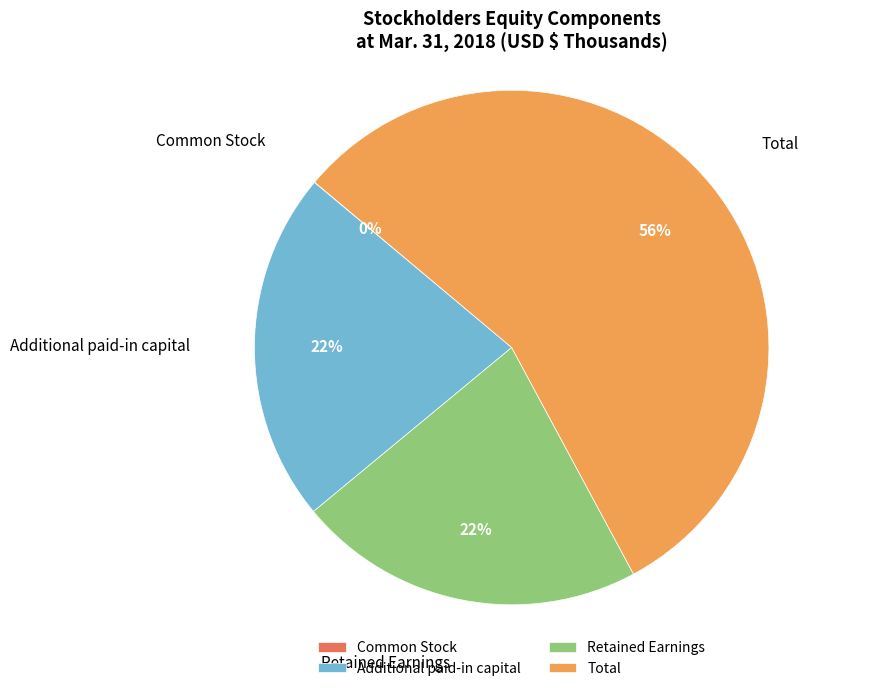

To the nearest percent, what percentage of the pie is Retained Earnings?

22%